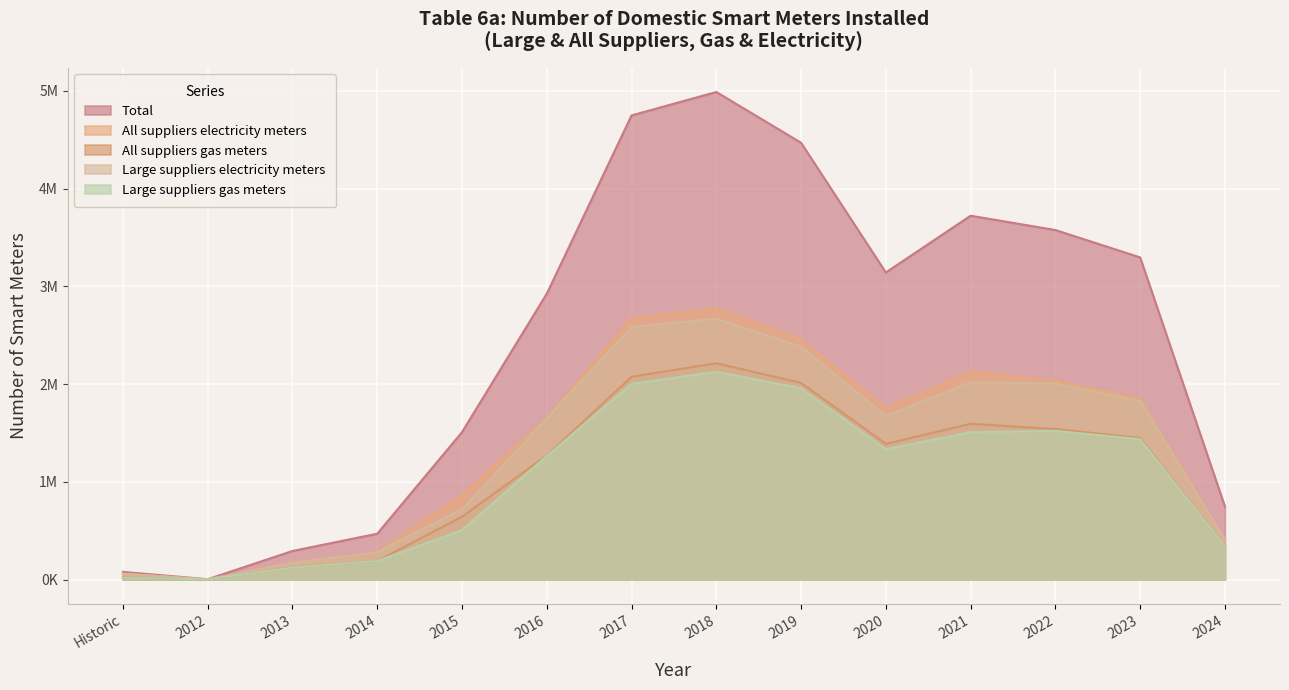

Which has a higher value, 2013 or 2014?

2014